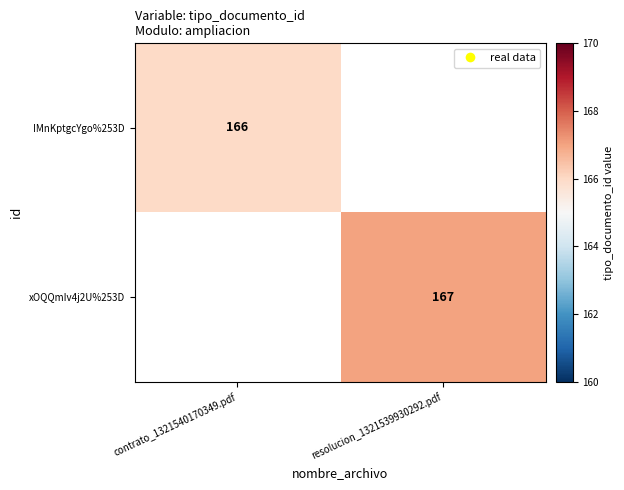

Is it true that IMnKptgcYgo%253D equals 166 at contrato_1321540170349.pdf?

True